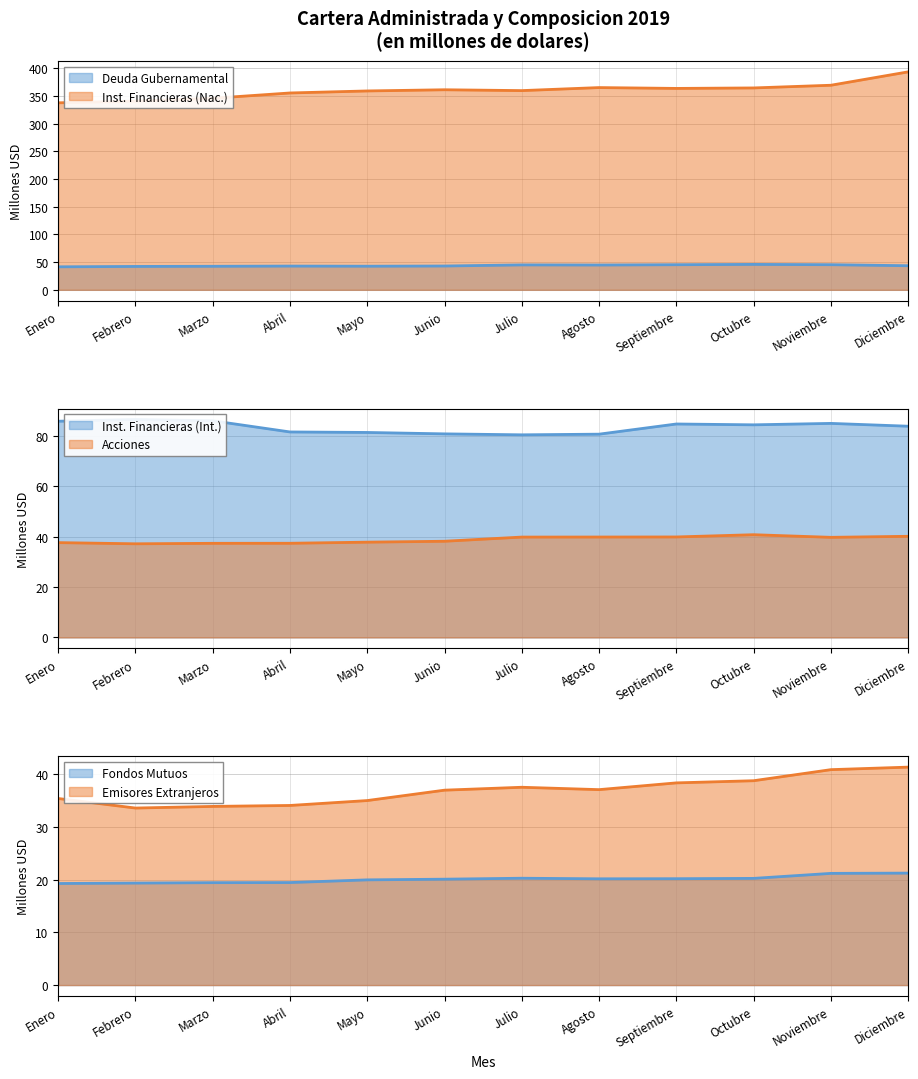

Which series has the widest spread of values?

Inst. Financieras (Nac.)